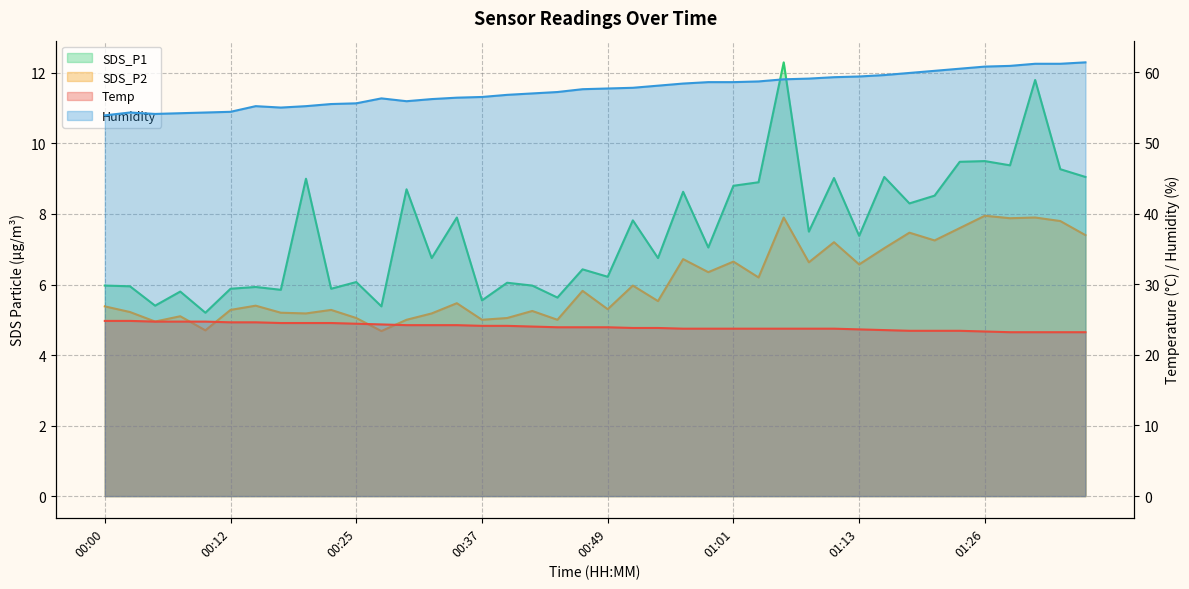

Is the value of Temp at 00:52 greater than the value of SDS_P1 at 00:59?

Yes